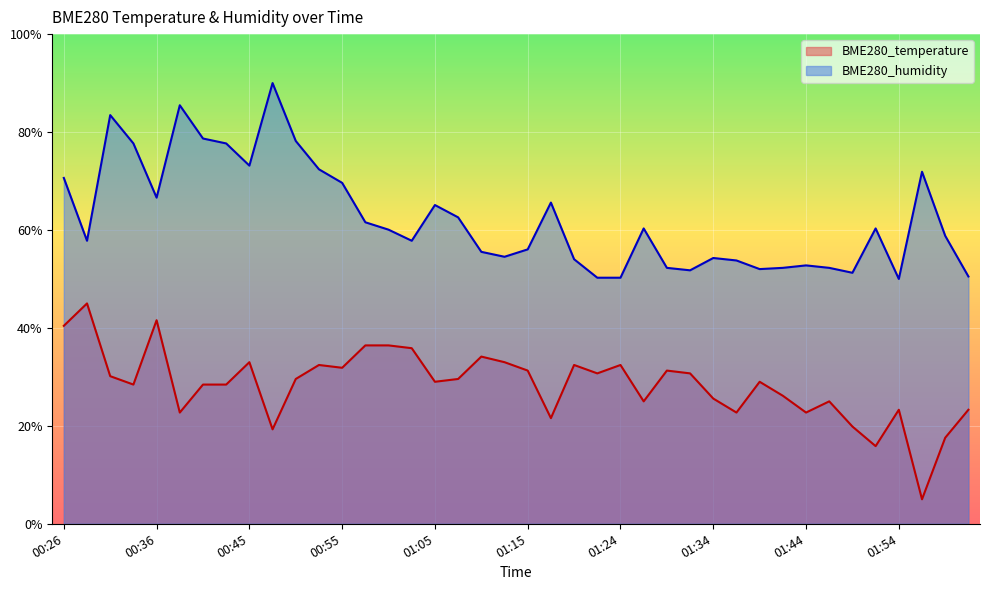

List the series in order of their peak value, lowest first.

BME280_temperature, BME280_humidity